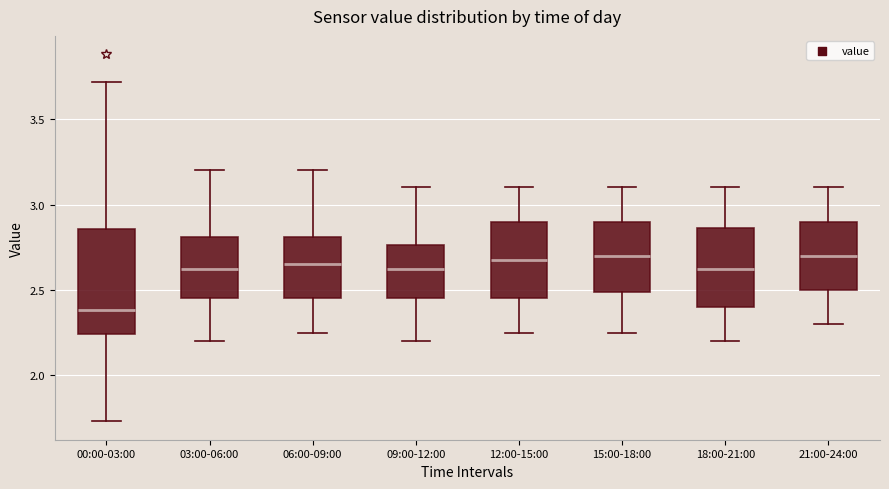

Reading left to right, transcribe this box plot: for each box, give where its median line is, the range the box spans, and where its two whiskers end, as read against the y-axis. The values are not printed on the chart, so give them approximately, as read against the axis.

00:00-03:00: median 2.40, box 2.25 to 2.85, whiskers 1.75 to 3.70
03:00-06:00: median 2.65, box 2.45 to 2.80, whiskers 2.20 to 3.20
06:00-09:00: median 2.65, box 2.45 to 2.80, whiskers 2.25 to 3.20
09:00-12:00: median 2.65, box 2.45 to 2.75, whiskers 2.20 to 3.10
12:00-15:00: median 2.70, box 2.45 to 2.90, whiskers 2.25 to 3.10
15:00-18:00: median 2.70, box 2.50 to 2.90, whiskers 2.25 to 3.10
18:00-21:00: median 2.65, box 2.40 to 2.85, whiskers 2.20 to 3.10
21:00-24:00: median 2.70, box 2.50 to 2.90, whiskers 2.30 to 3.10